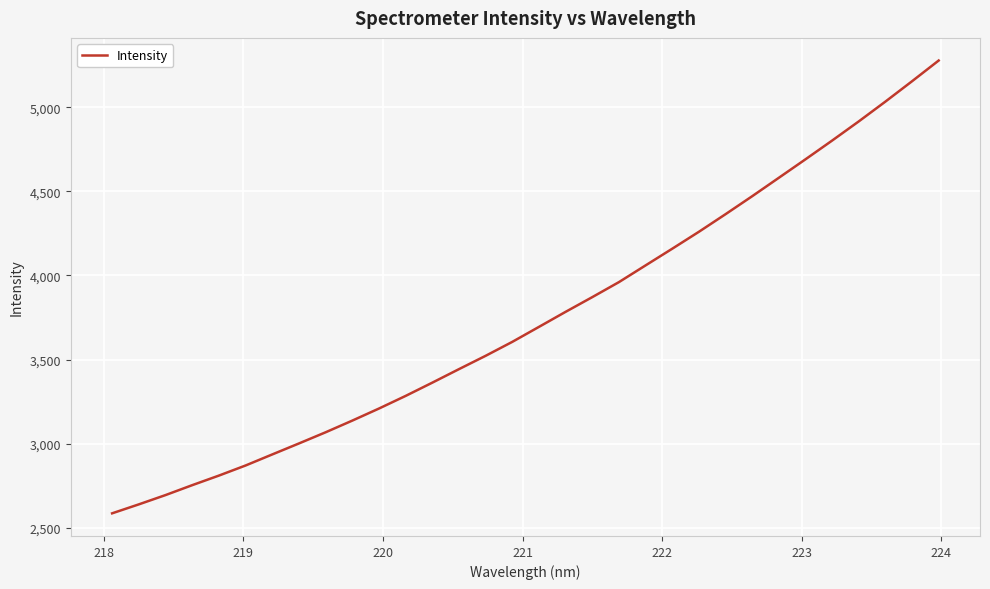

What is the difference between the maximum and minimum values?

2691.3